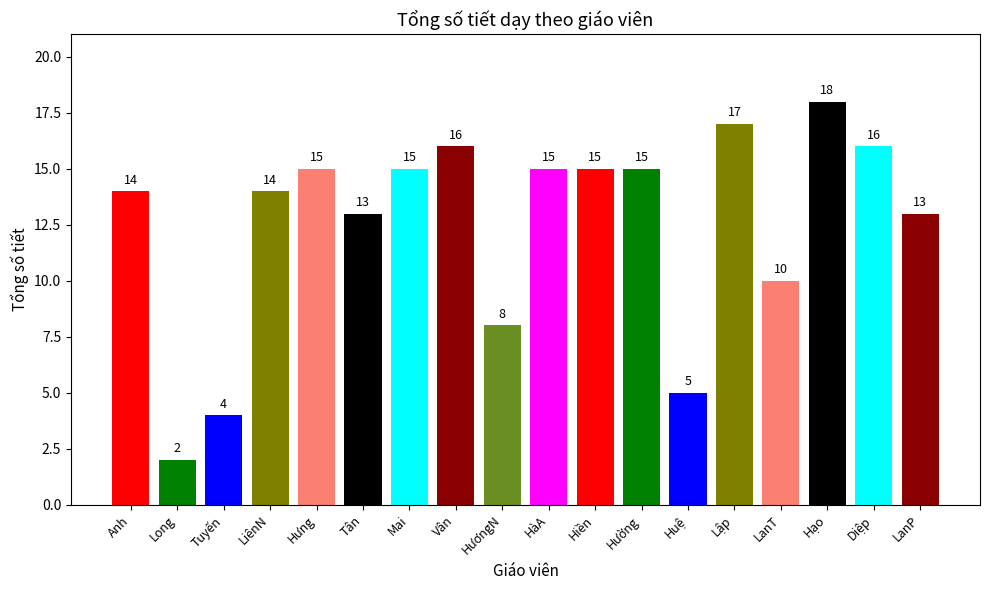

Reading left to right, extract all data points from this chart.

14	2	4	14	15	13	15	16	8	15	15	15	5	17	10	18	16	13